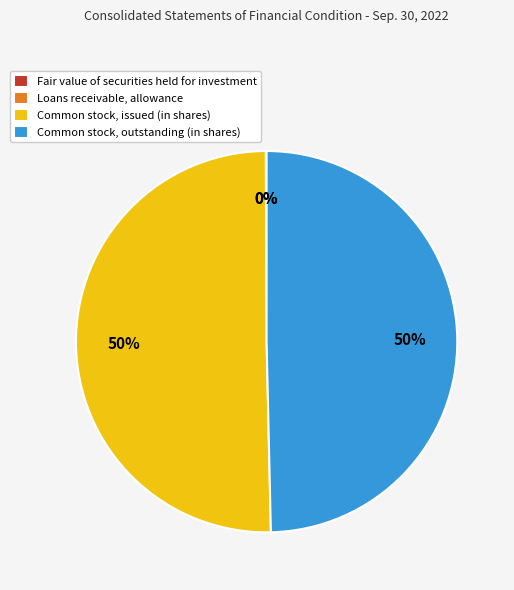

The Common stock, outstanding (in shares) slice represents 50% of the pie. True or false?

True